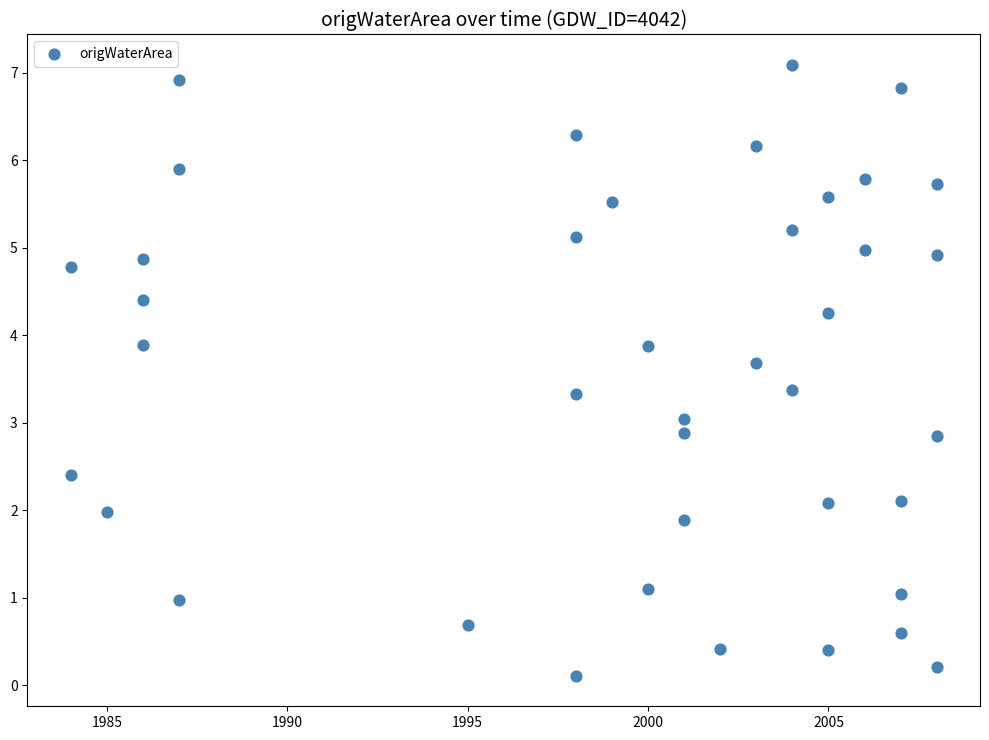

What is the range of X values (max minus min)?

24.0